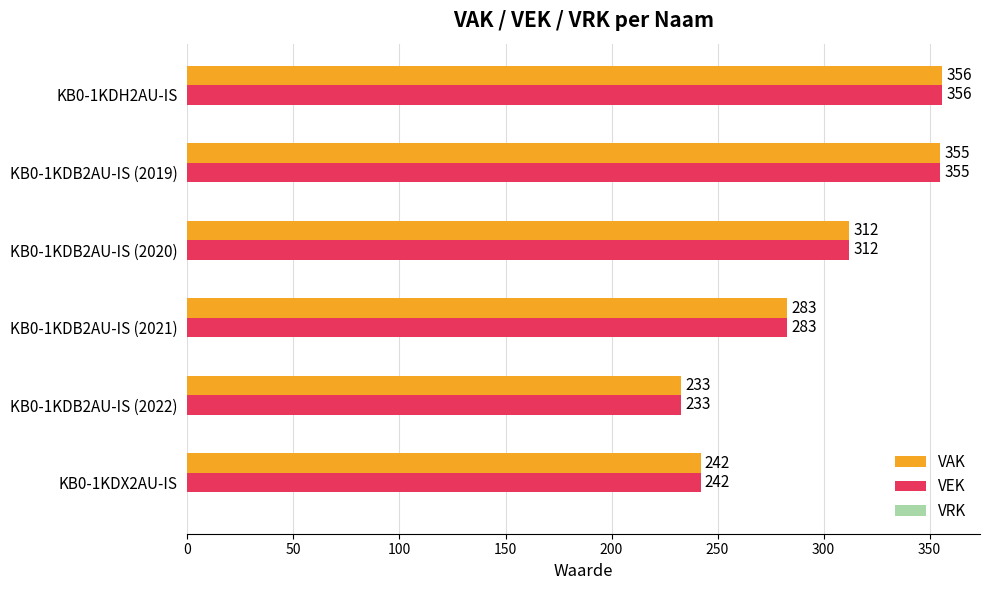

What is the sum of all VEK values?

1781